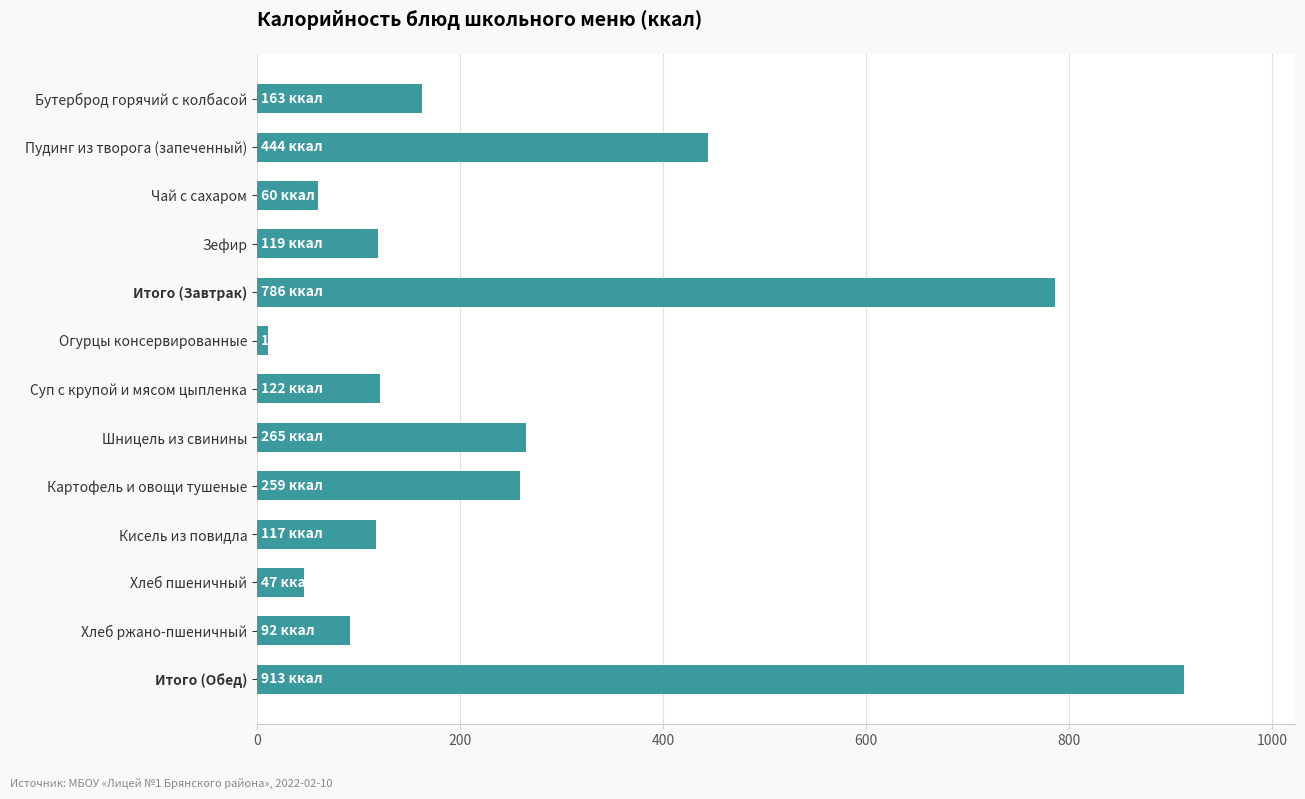

What is the difference between the maximum and minimum values?

901.8